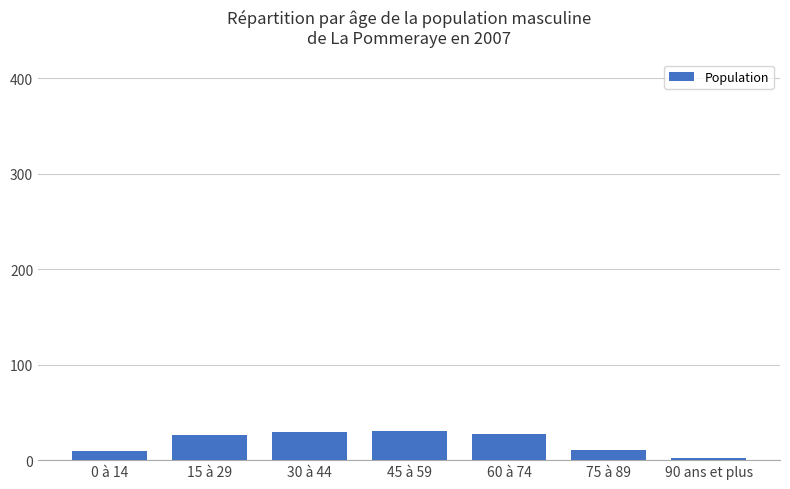

What is the approximate value at 60 à 74?

27